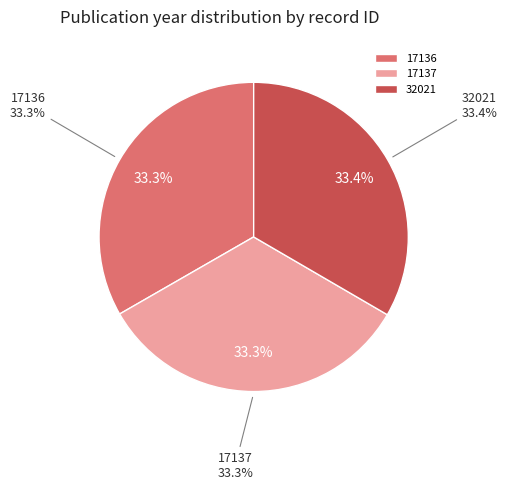

What percentage is the 17137 slice, to the nearest percent?

33%